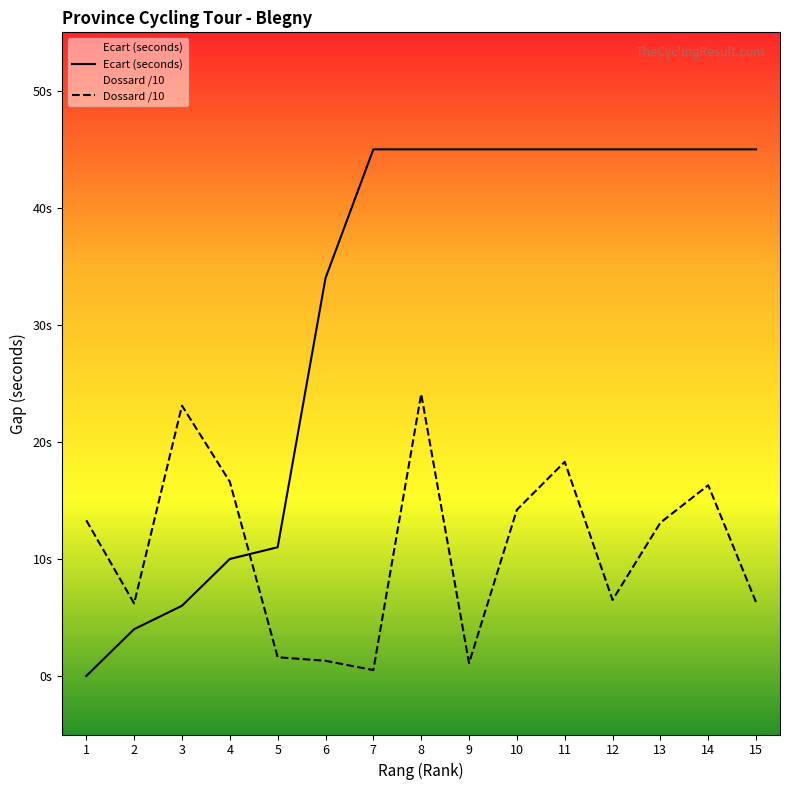

What is the value of the Dossard /10 point at the 2nd from the left?

6.2